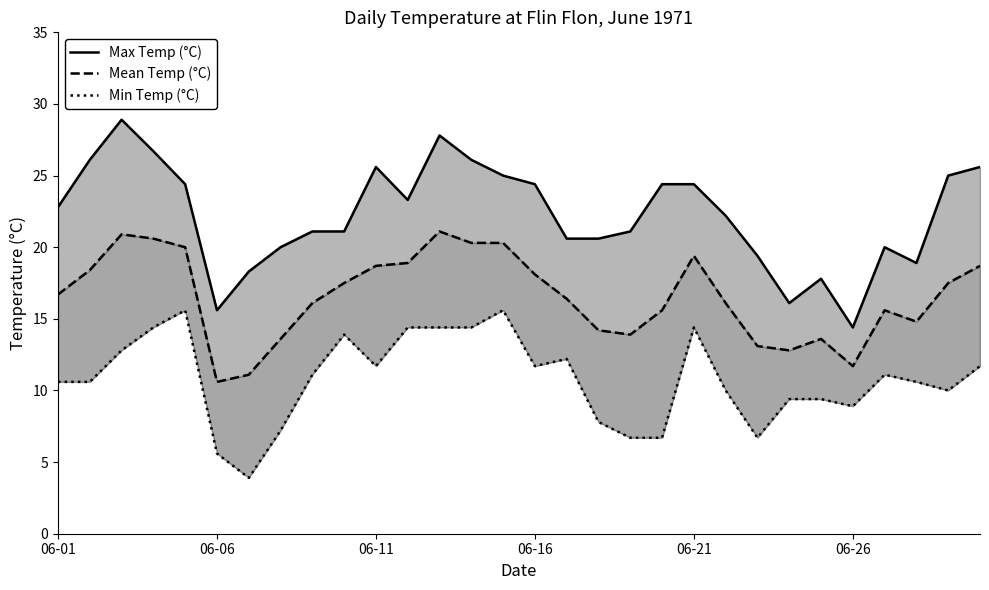

Does the chart have visible grid lines?

No